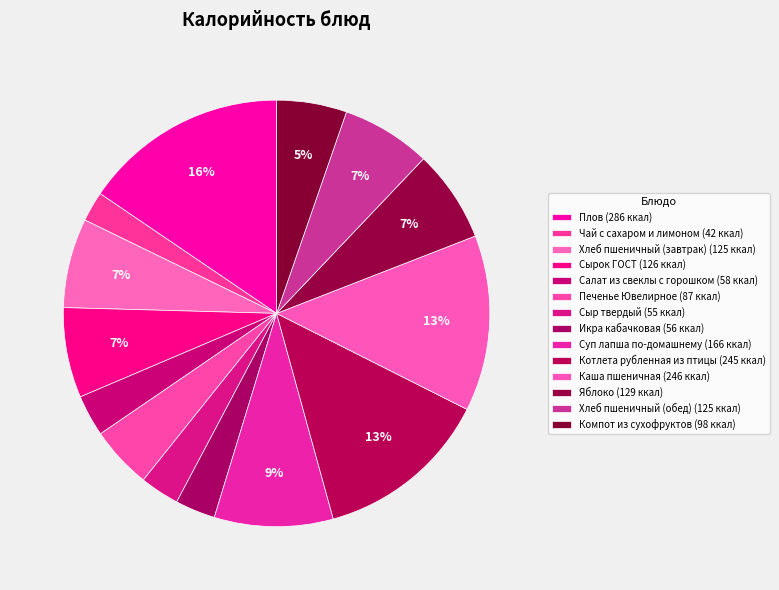

How many slices are in this pie chart?

14